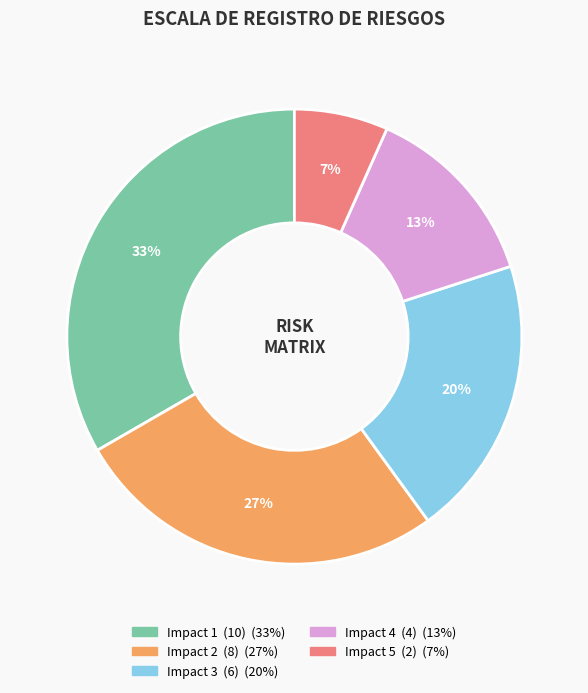

How many segments does this pie chart have?

5